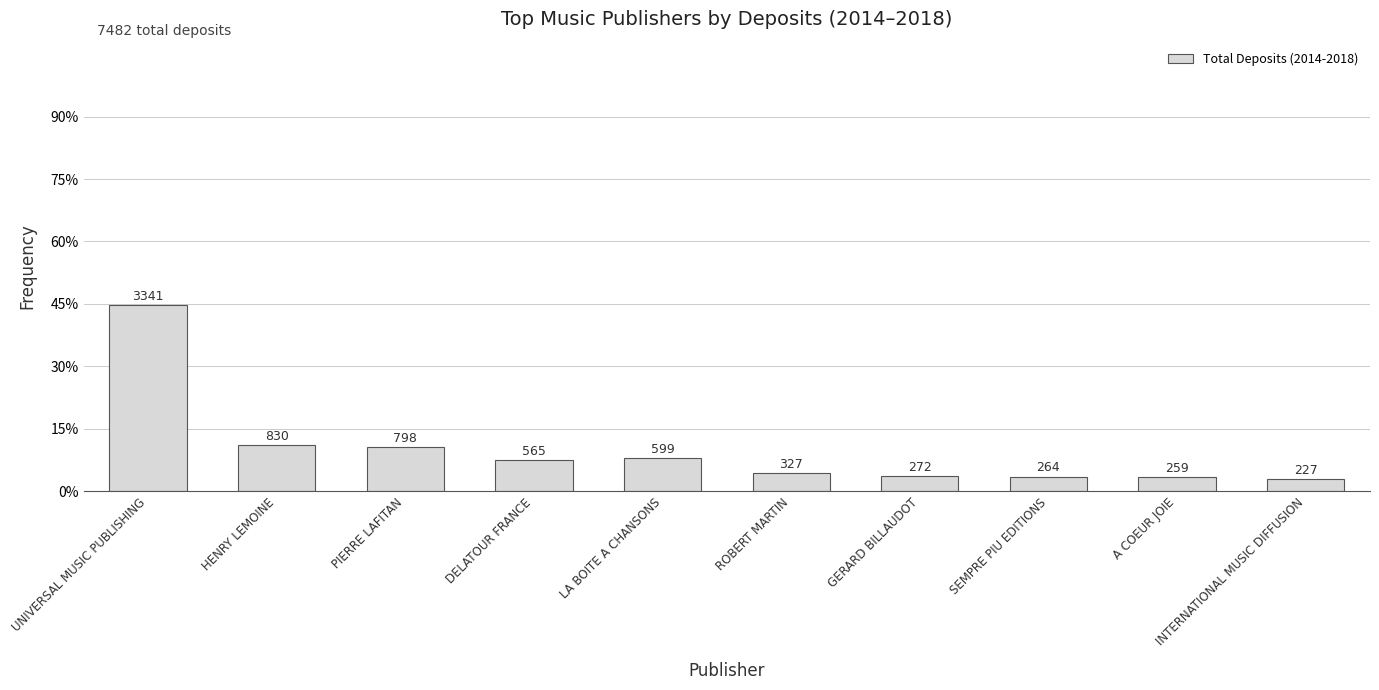

What is the label of the 1st bar from the left?

UNIVERSAL MUSIC PUBLISHING